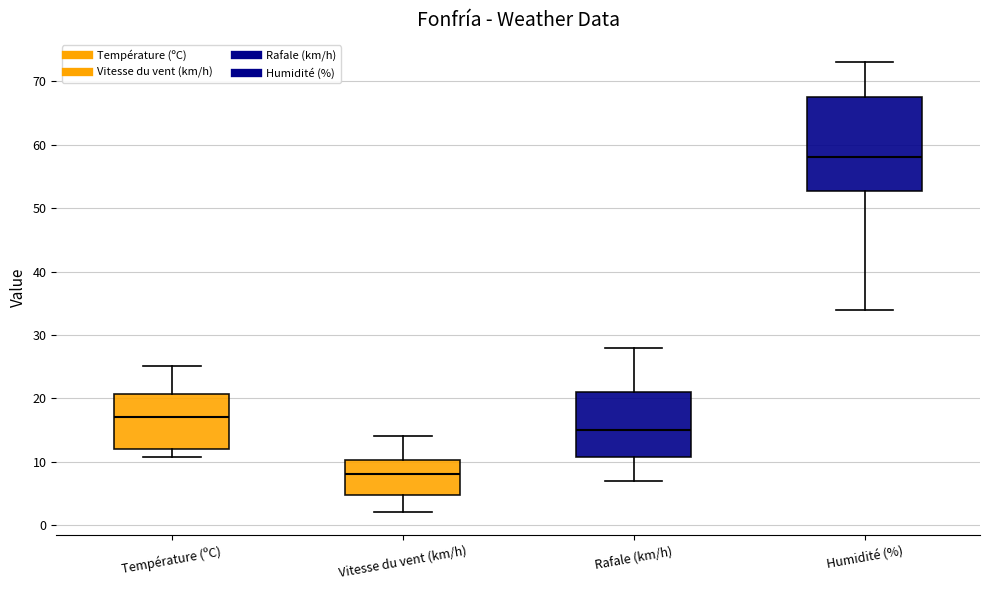

Reading left to right, transcribe this box plot: for each box, give where its median line is, the range the box spans, and where its two whiskers end, as read against the y-axis. The values are not printed on the chart, so give them approximately, as read against the axis.

Température (ºC): median 17, box 12 to 21, whiskers 11 to 25
Vitesse du vent (km/h): median 8, box 5 to 10, whiskers 2 to 14
Rafale (km/h): median 15, box 11 to 21, whiskers 7 to 28
Humidité (%): median 58, box 53 to 68, whiskers 34 to 73